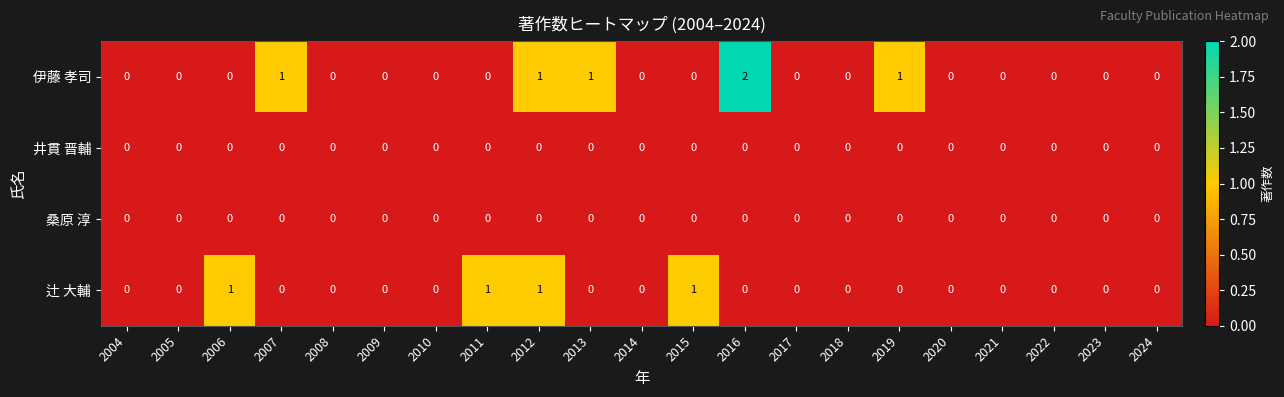

The value of 辻 大輔 at 2011 is 1. True or false?

True